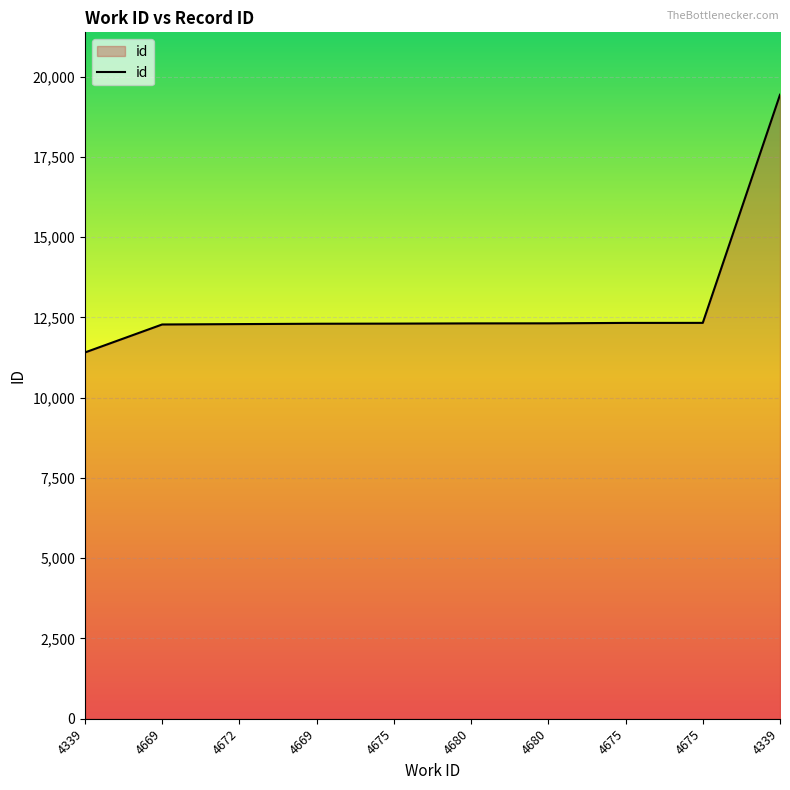

How many lines are shown in the chart?

1